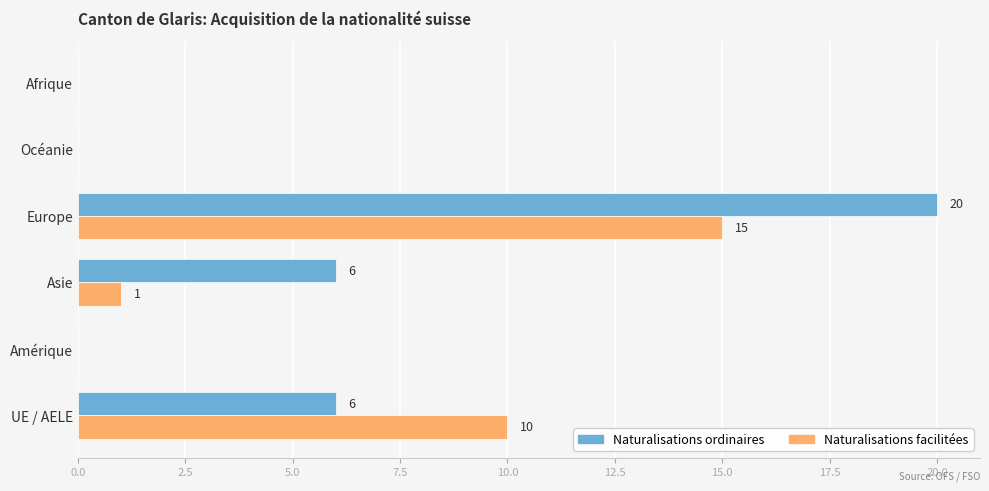

Which series changed the most between UE / AELE and Amérique?

Naturalisations facilitées